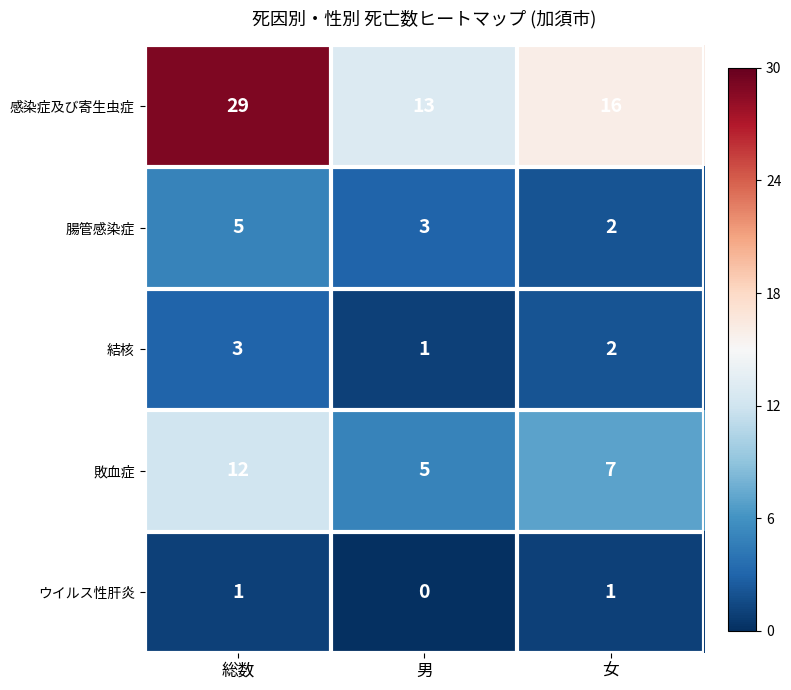

What is the spread (max minus min) of values at 総数?

28